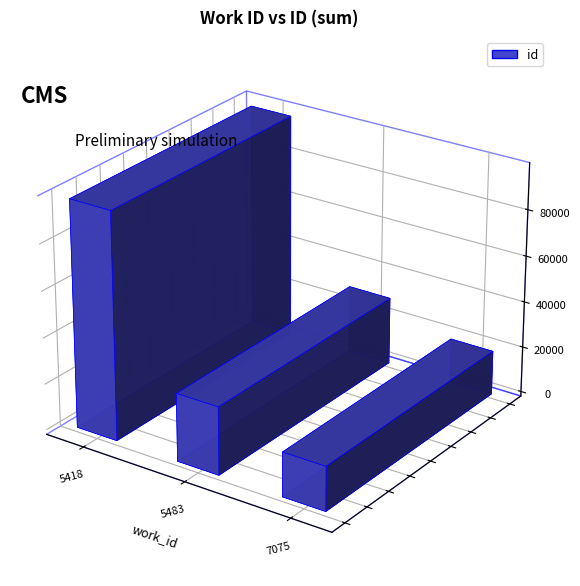

Where does the data first go above 24477?

5418